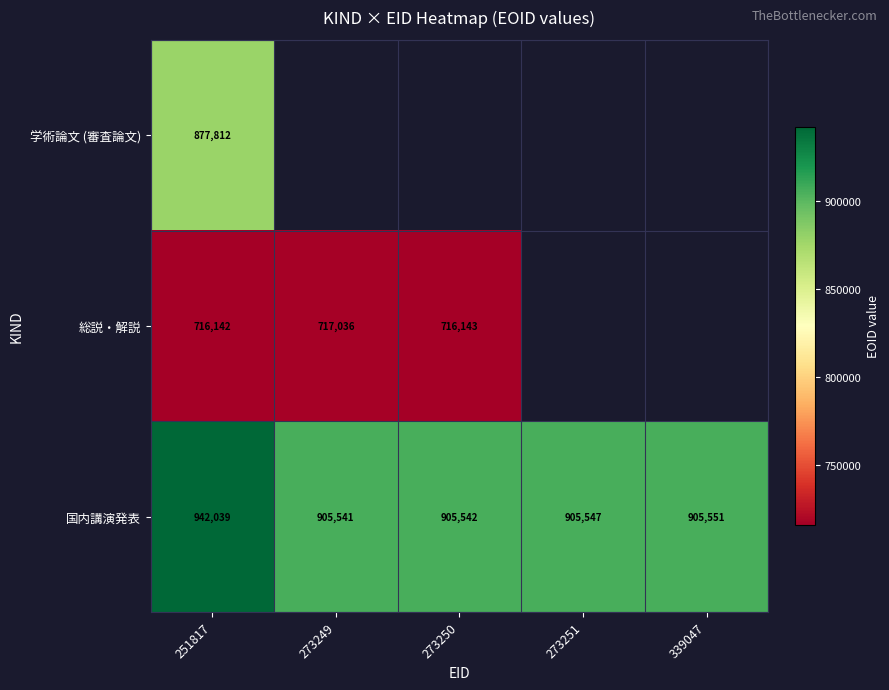

What is the total value across all series at 251817?

2535993